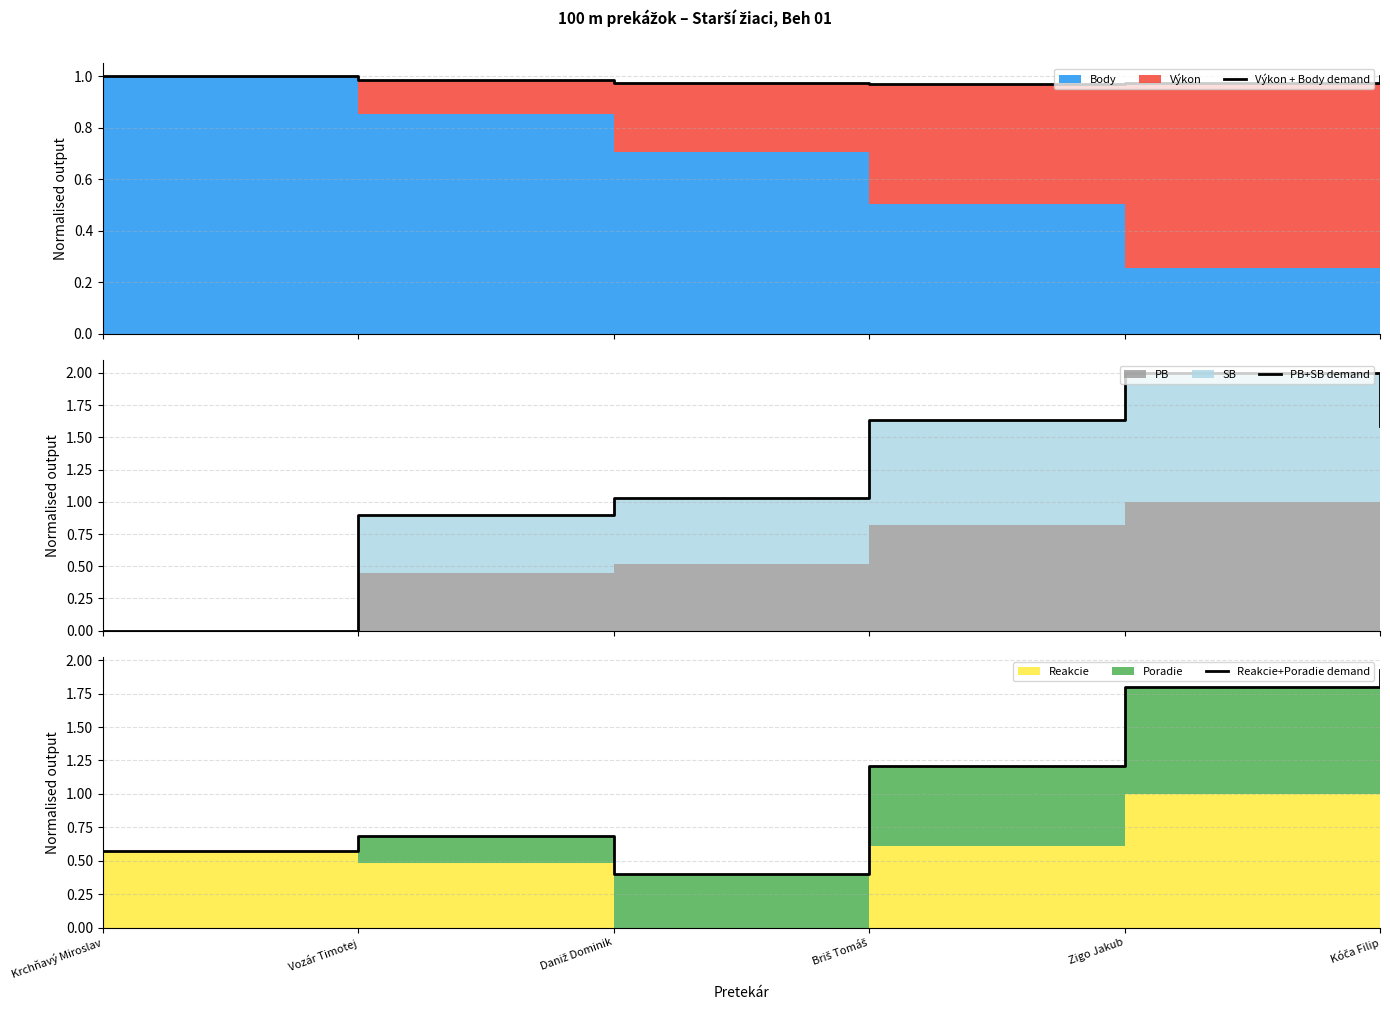

After their last crossing, which series has the higher values: Reakcie+Poradie demand or Výkon + Body demand?

Reakcie+Poradie demand